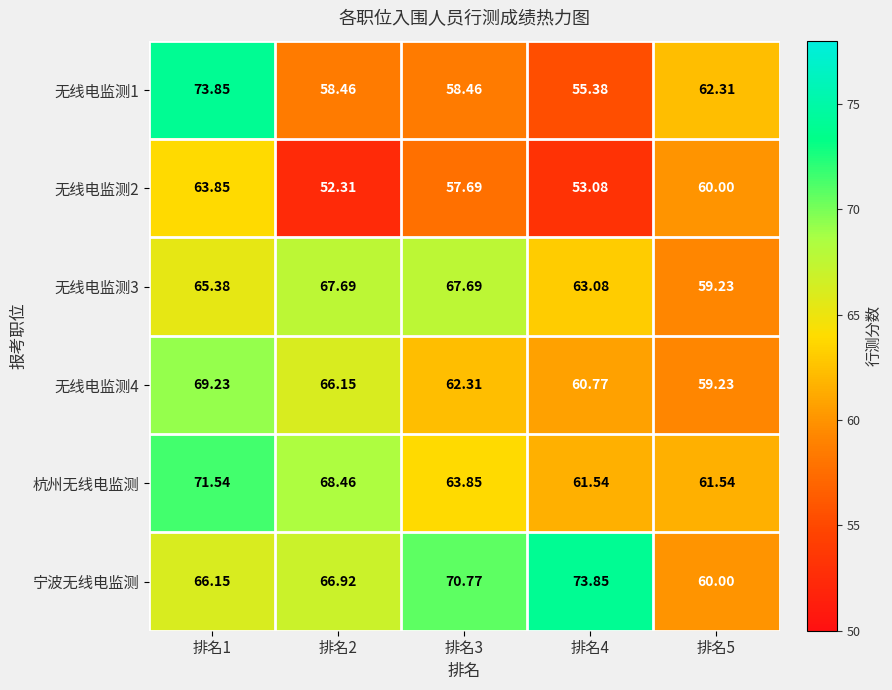

Rank the series at 排名1 from lowest to highest value.

无线电监测2, 无线电监测3, 宁波无线电监测, 无线电监测4, 杭州无线电监测, 无线电监测1